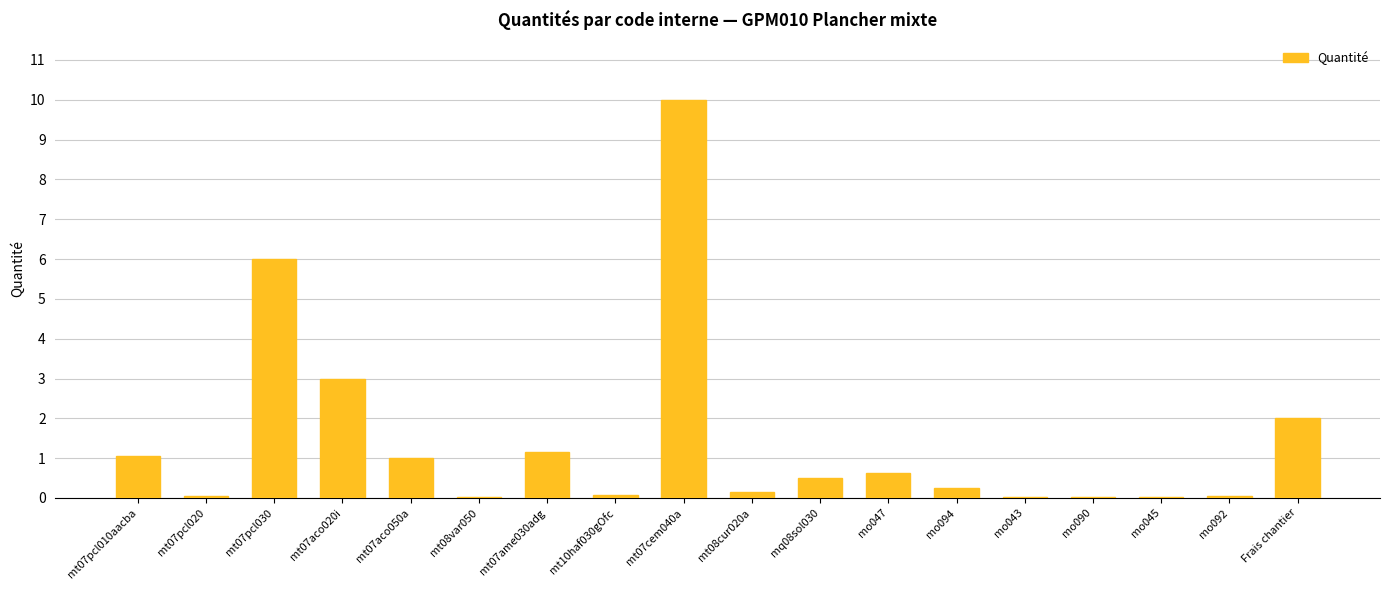

The chart shows a value of 1.5 at mt07pcl010aacba. True or false?

False